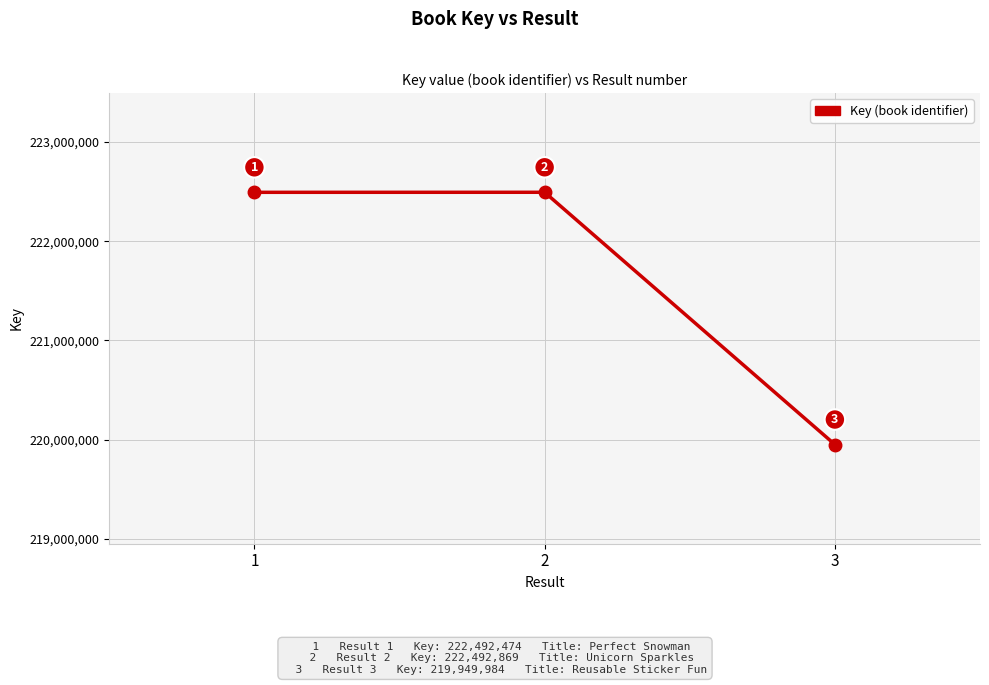

What is the difference between the values at 3 and 2?

2542885